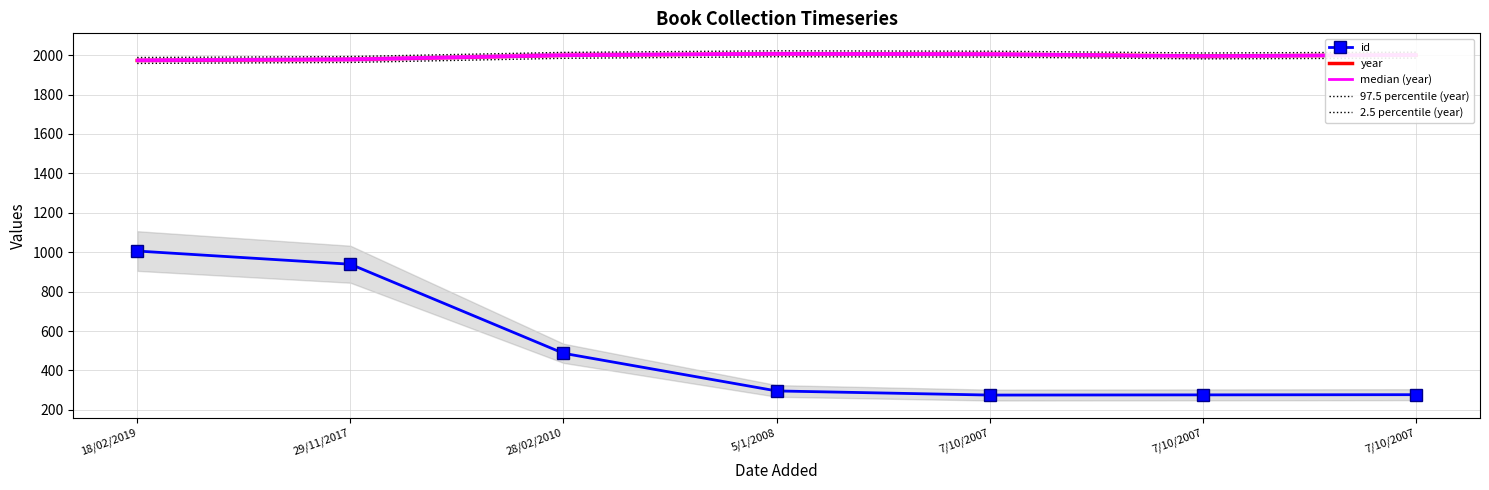

How many lines are shown in the chart?

5